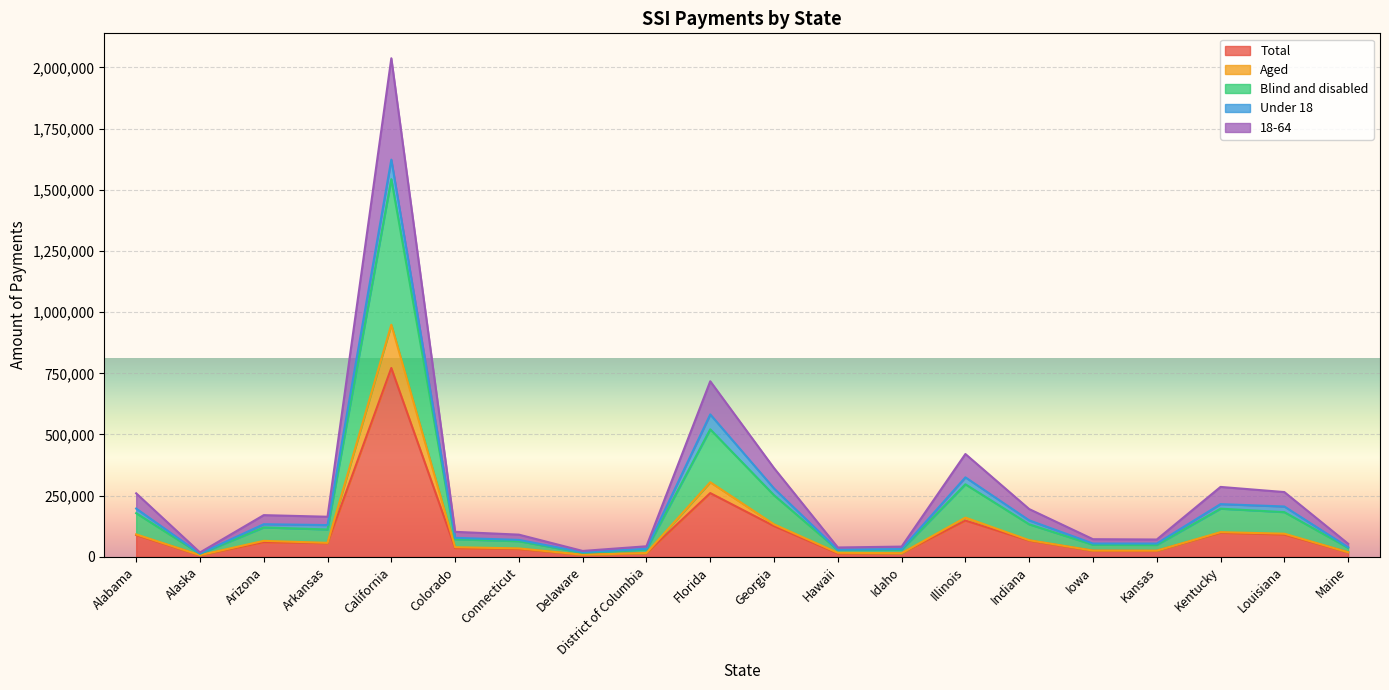

True or false: Aged has more than 0 interior local peaks.

True